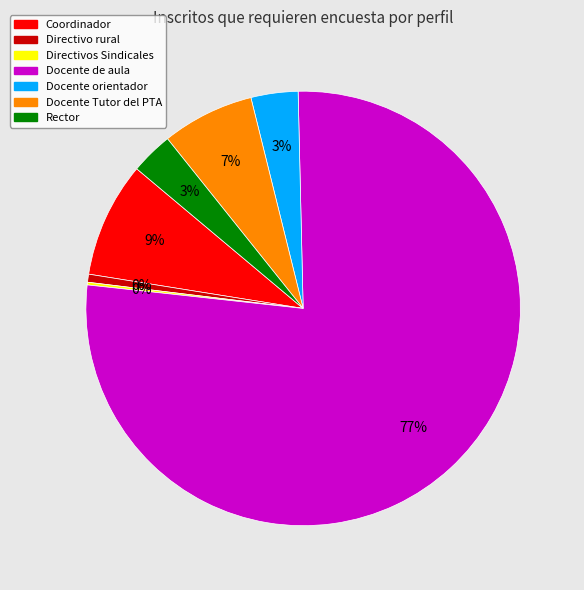

Combined, do Docente orientador and Docente Tutor del PTA account for over 50%?

No